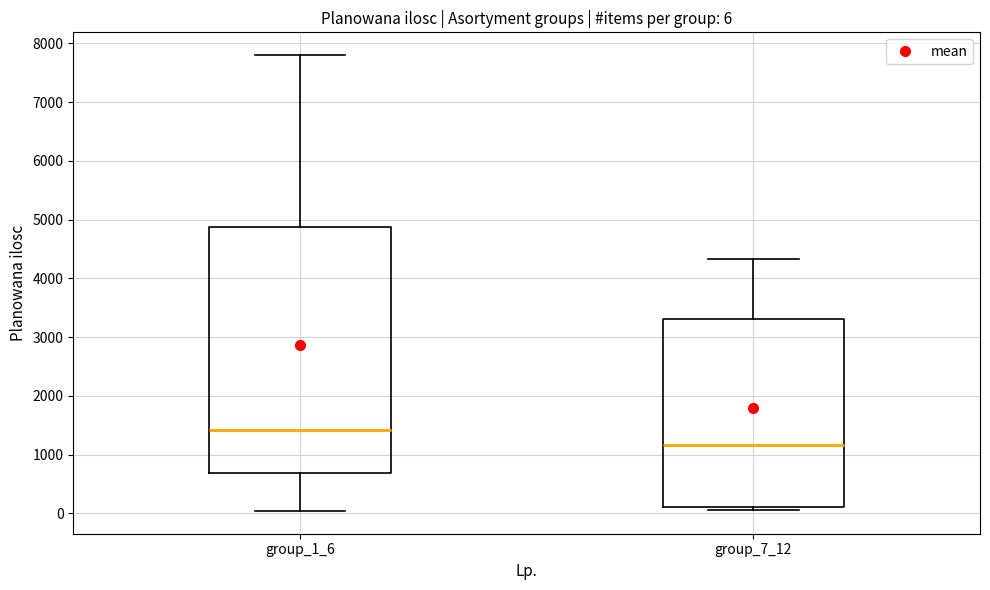

Which box has the highest median line?

group_1_6